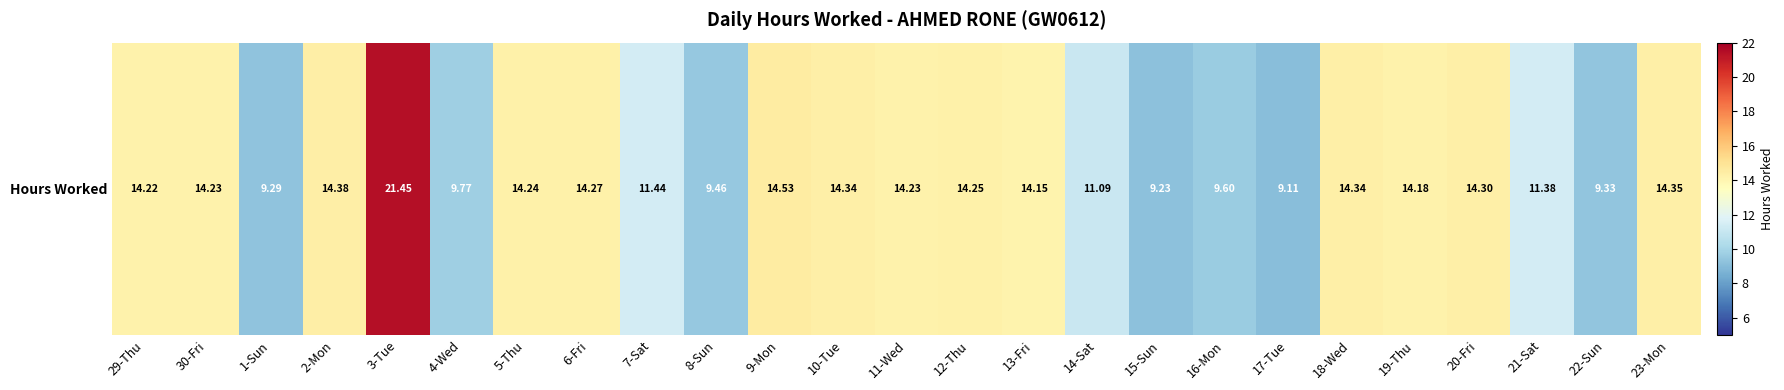

Which has a higher value, 15-Sun or 9-Mon?

9-Mon